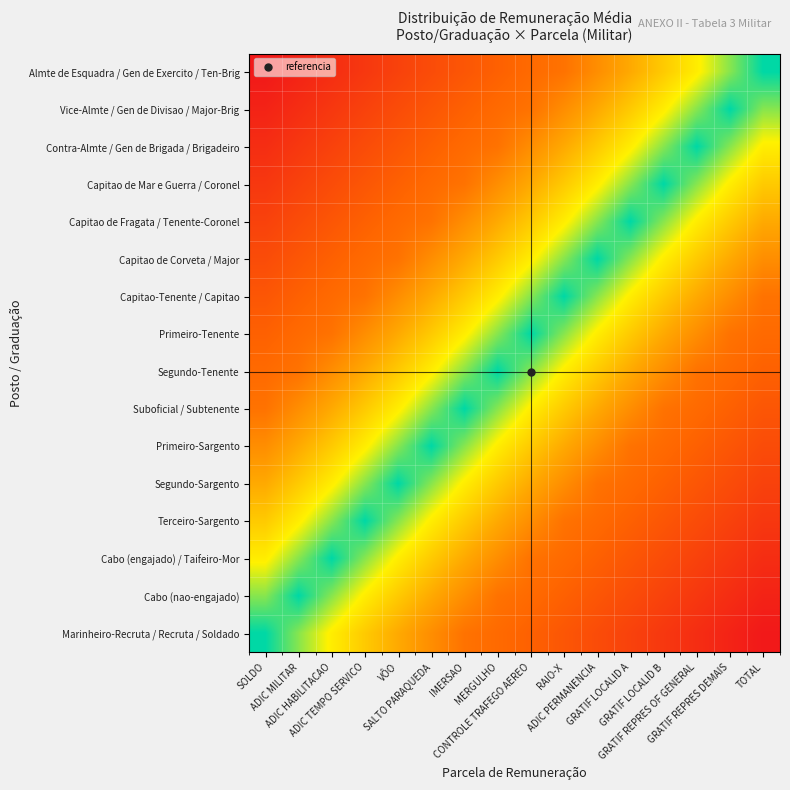

At ADIC PERMANENCIA, list the series in order from largest to smallest.

Capitao de Corveta / Major, Capitao de Fragata / Tenente-Coronel, Capitao-Tenente / Capitao, Primeiro-Tenente, Capitao de Mar e Guerra / Coronel, Segundo-Tenente, Contra-Almte / Gen de Brigada / Brigadeiro, Suboficial / Subtenente, Vice-Almte / Gen de Divisao / Major-Brig, Primeiro-Sargento, Almte de Esquadra / Gen de Exercito / Ten-Brig, Segundo-Sargento, Terceiro-Sargento, Cabo (engajado) / Taifeiro-Mor, Cabo (nao-engajado), Marinheiro-Recruta / Recruta / Soldado